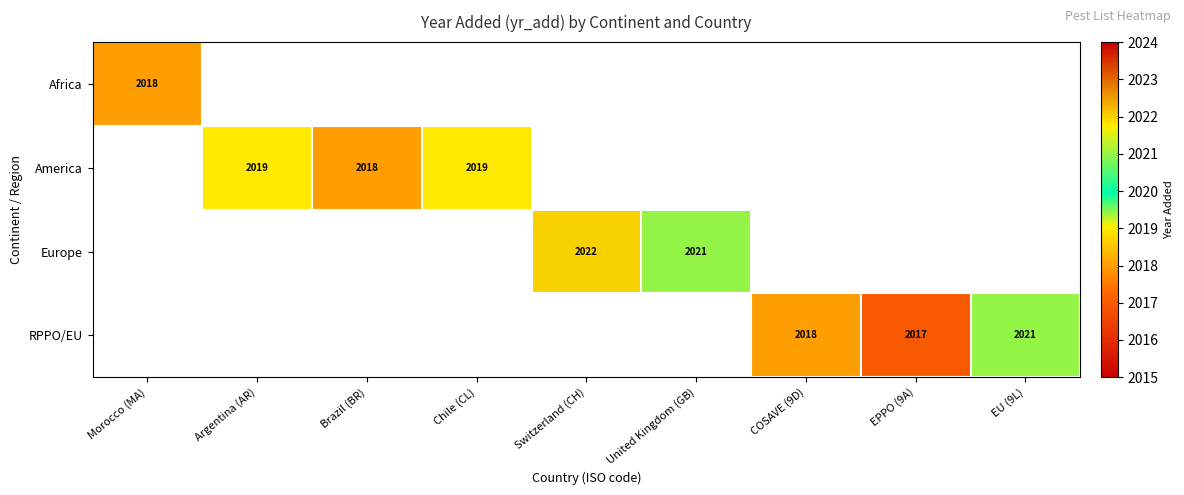

The value of America at Chile (CL) is 407. True or false?

False